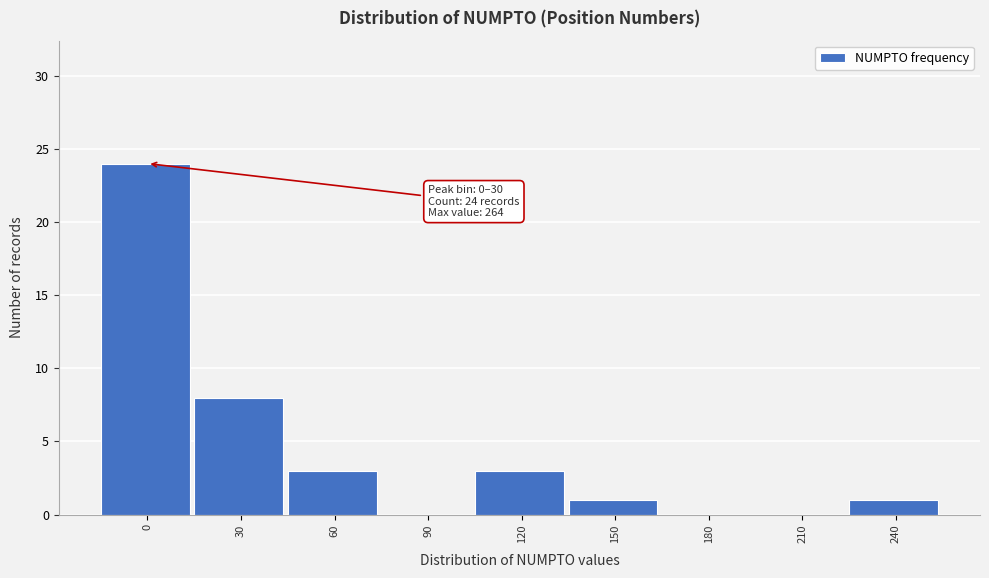

Reading right to left, transcribe all the data shown in this chart.

240=1	210=0	180=0	150=1	120=3	90=0	60=3	30=8	0=24